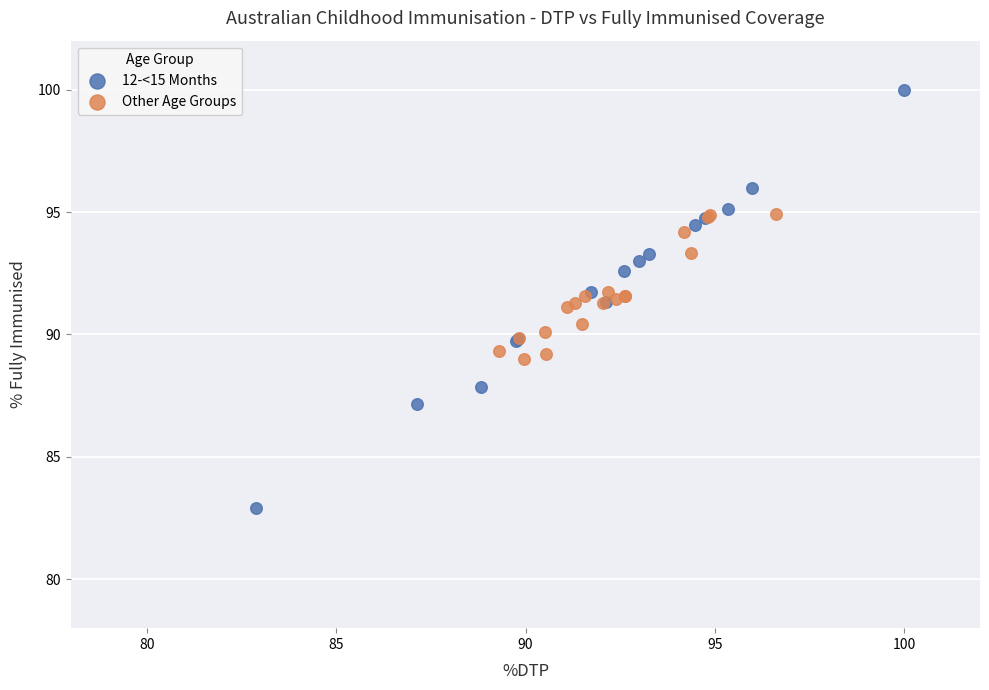

Which series reaches the minimum Y coordinate?

12-<15 Months